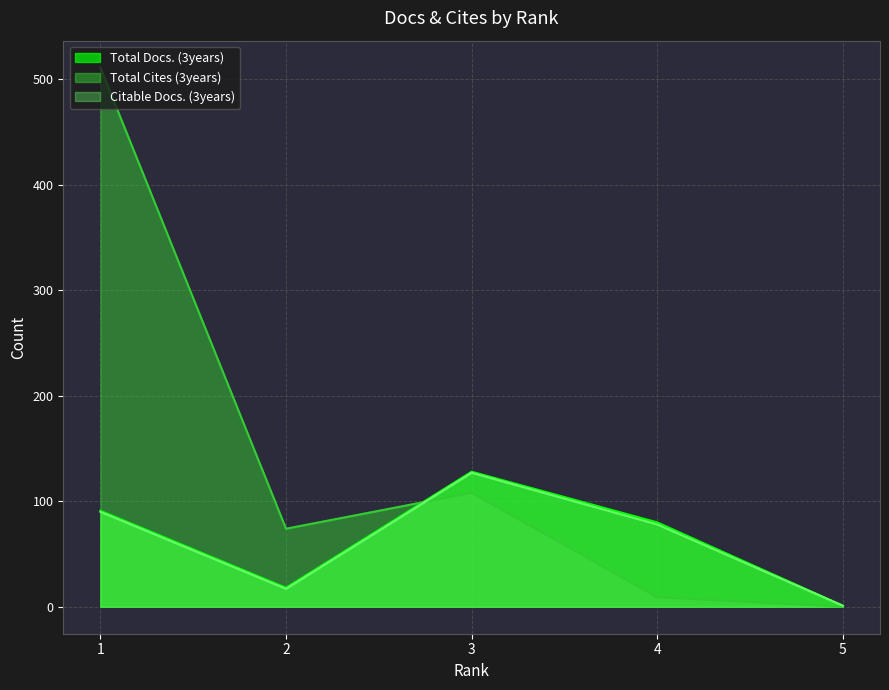

Does the chart display data point markers on the line(s)?

No